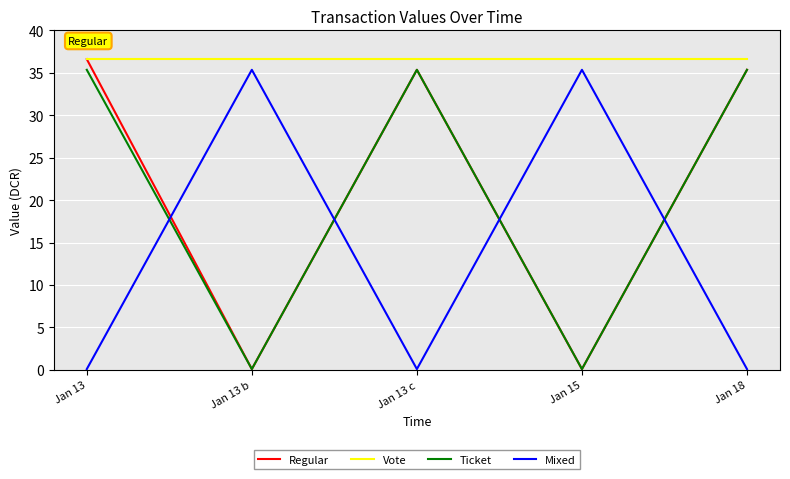

Which series has the largest total across all categories?

Vote